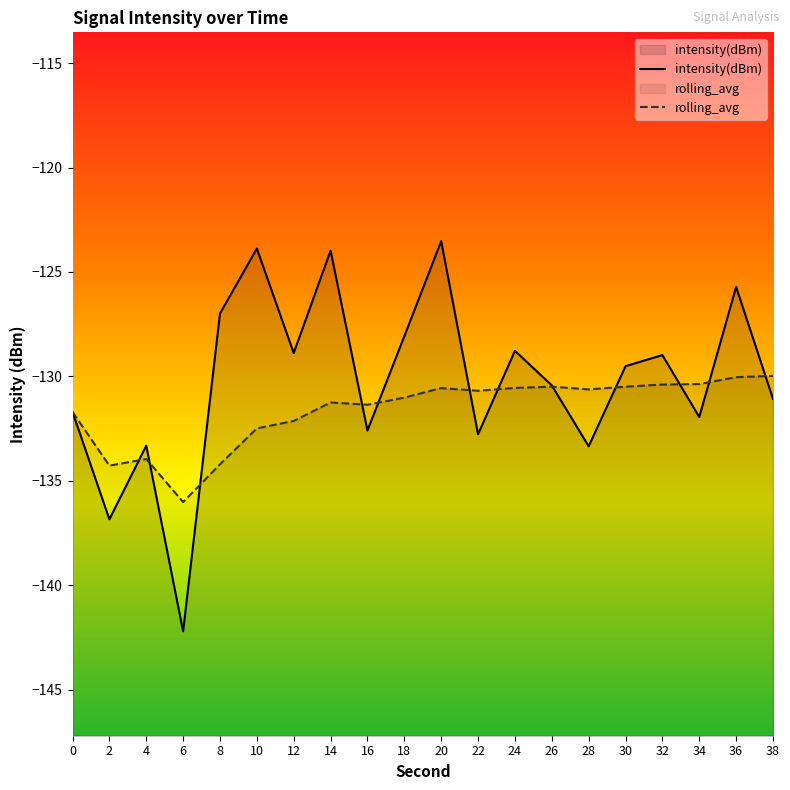

Reading left to right, extract all data points from this chart.

intensity(dBm): 0=-131.7	2=-136.8	4=-133.3	6=-142.2	8=-127.0	10=-123.9	12=-128.9	14=-124.0	16=-132.6	18=-128.1	20=-123.5	22=-132.8	24=-128.8	26=-130.4	28=-133.3	30=-129.5	32=-129.0	34=-131.9	36=-125.7	38=-131.1
rolling_avg: 0=-131.7	2=-134.3	4=-134.0	6=-136.0	8=-134.2	10=-132.5	12=-132.1	14=-131.2	16=-131.4	18=-131.0	20=-130.6	22=-130.7	24=-130.6	26=-130.5	28=-130.6	30=-130.5	32=-130.4	34=-130.4	36=-130.0	38=-130.0